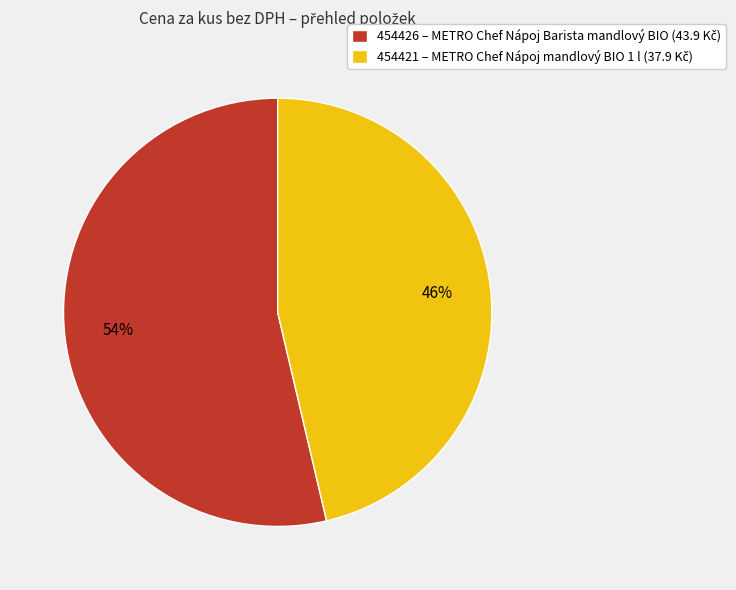

How many segments does this pie chart have?

2